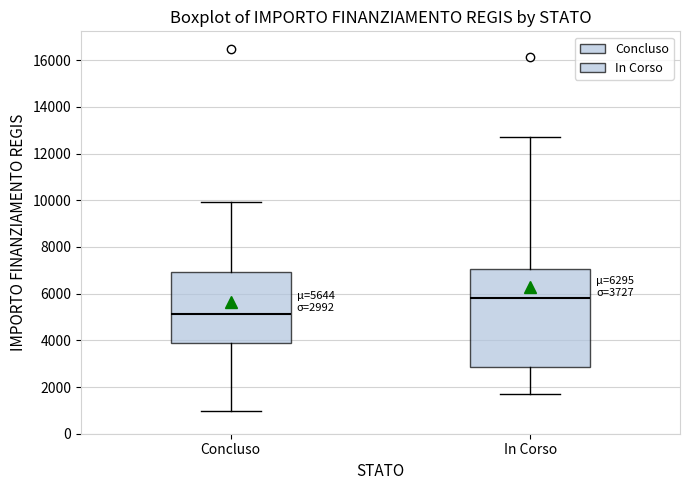

Which box is the tallest, from its lower edge to its upper edge?

In Corso